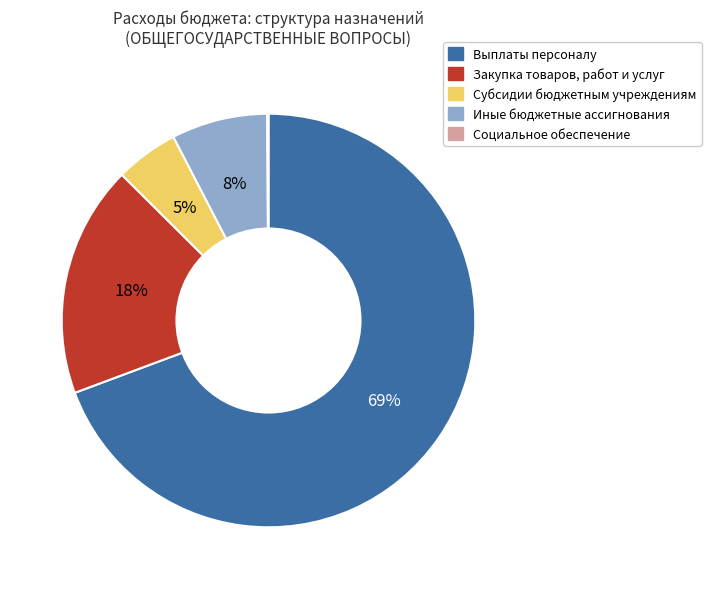

Is there a majority slice in this chart?

Yes